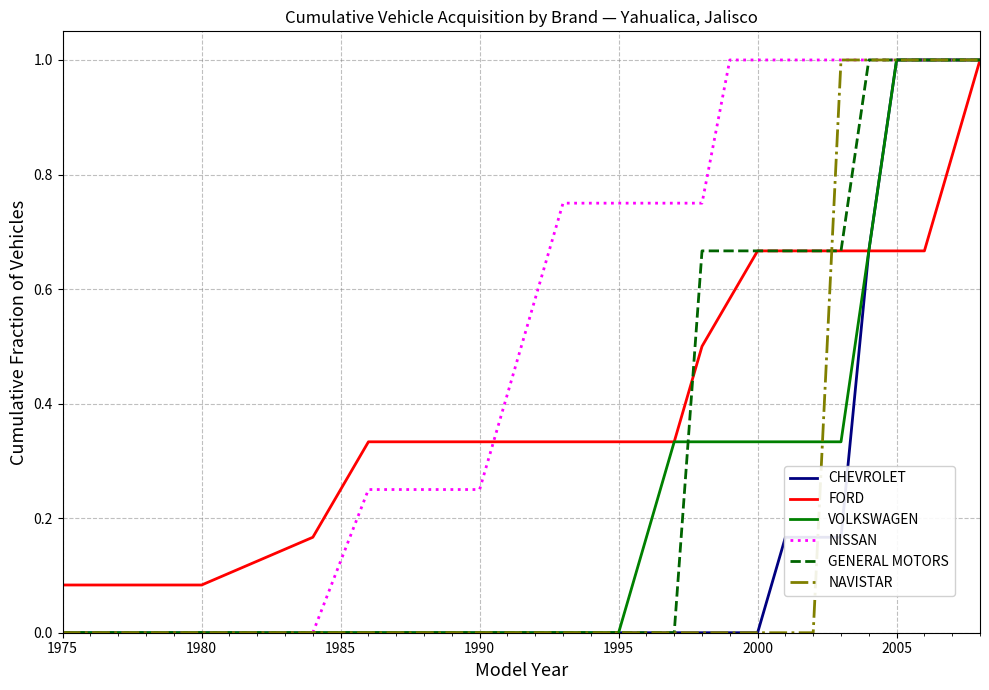

What is the greatest value displayed?

1.0